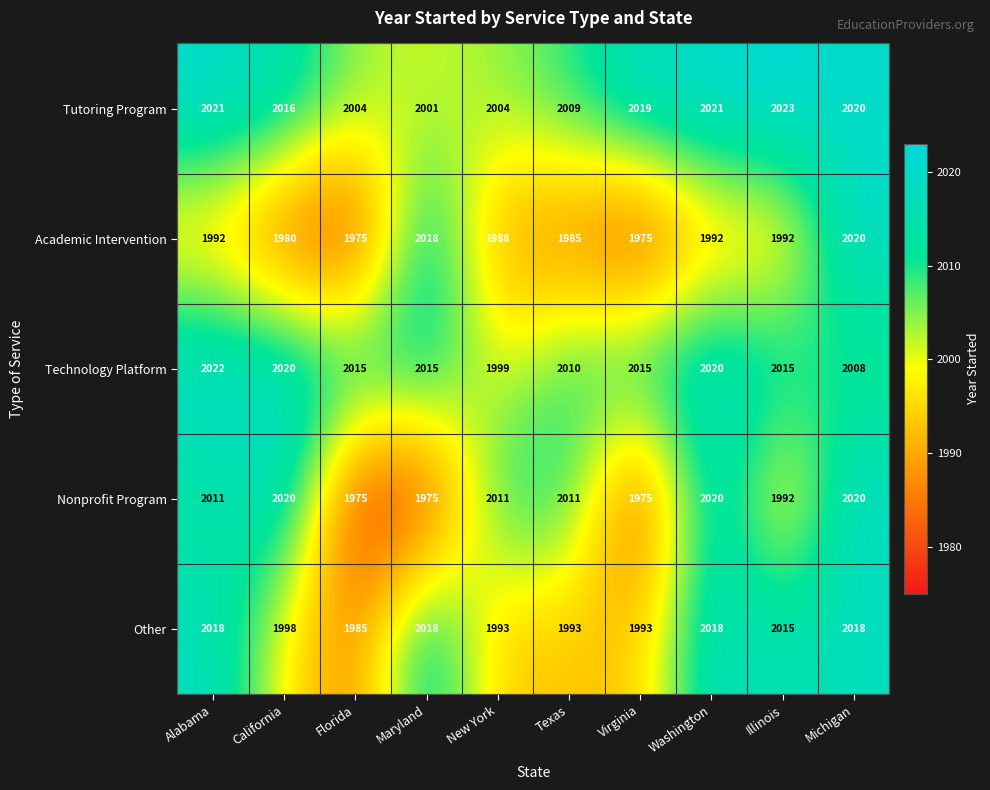

At which category is the sum across all series the highest?

Michigan